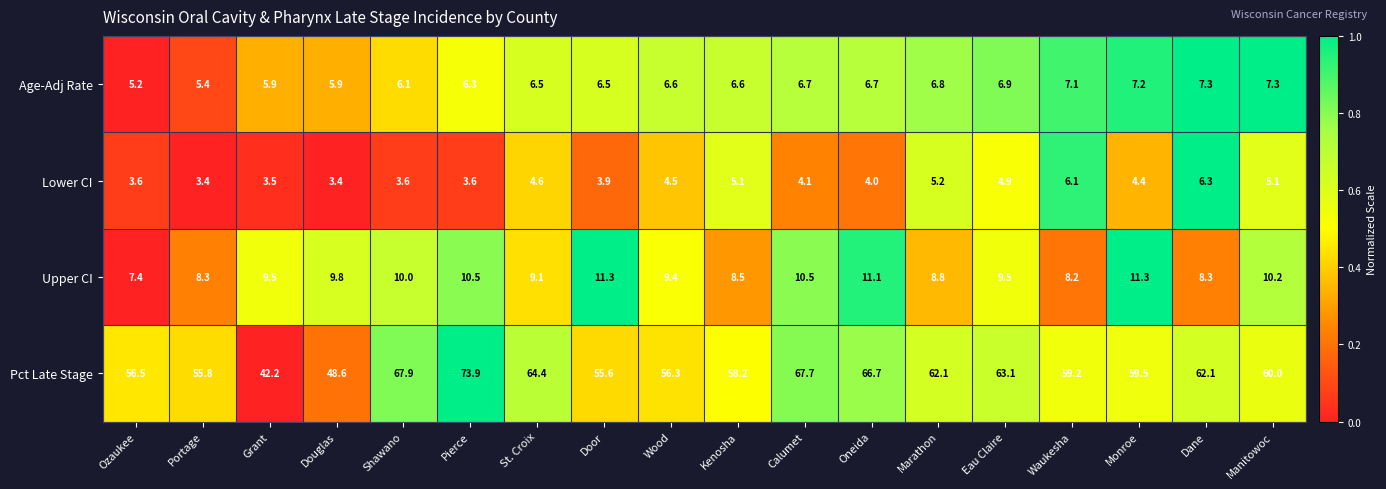

The Age-Adj Rate series shows 7.8 at Portage. True or false?

False